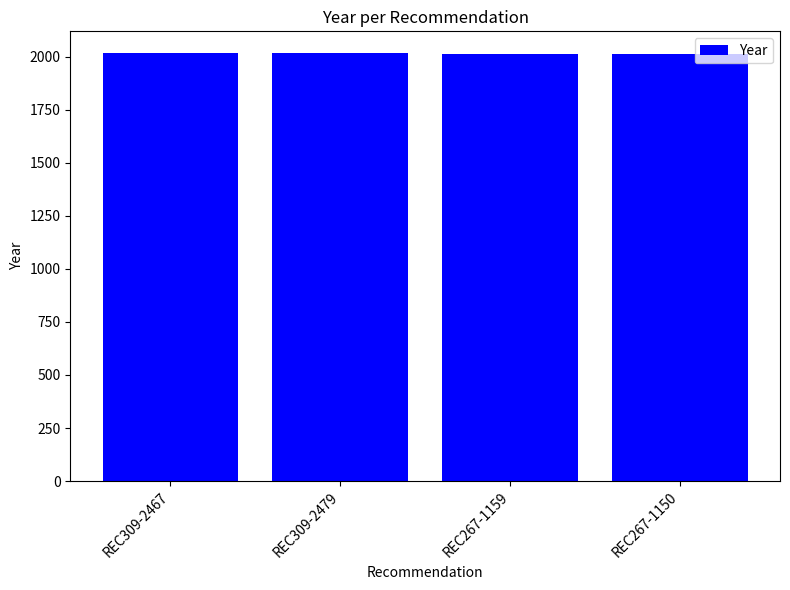

Does the chart contain any negative values?

No